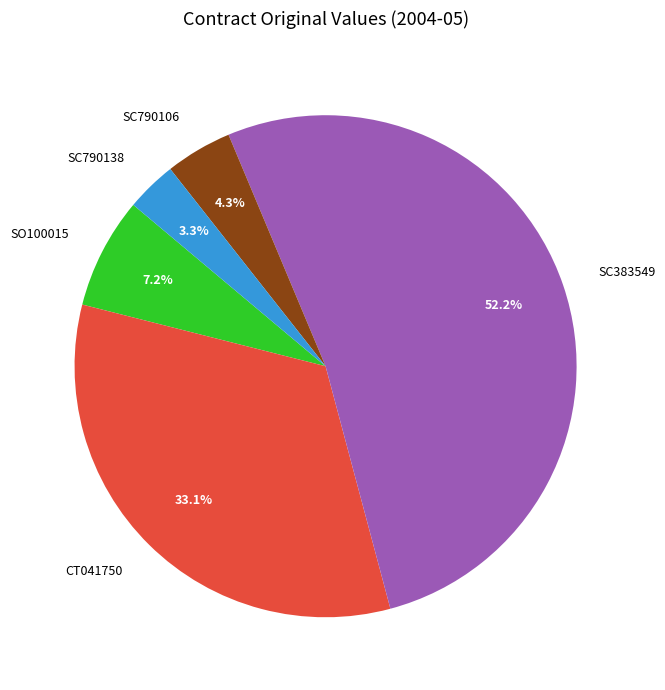

Which category has the smallest portion of the pie?

SC790138